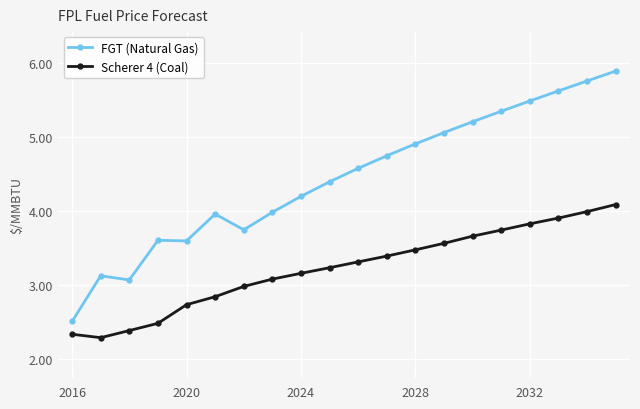

Which series has the largest range (max minus min)?

FGT (Natural Gas)